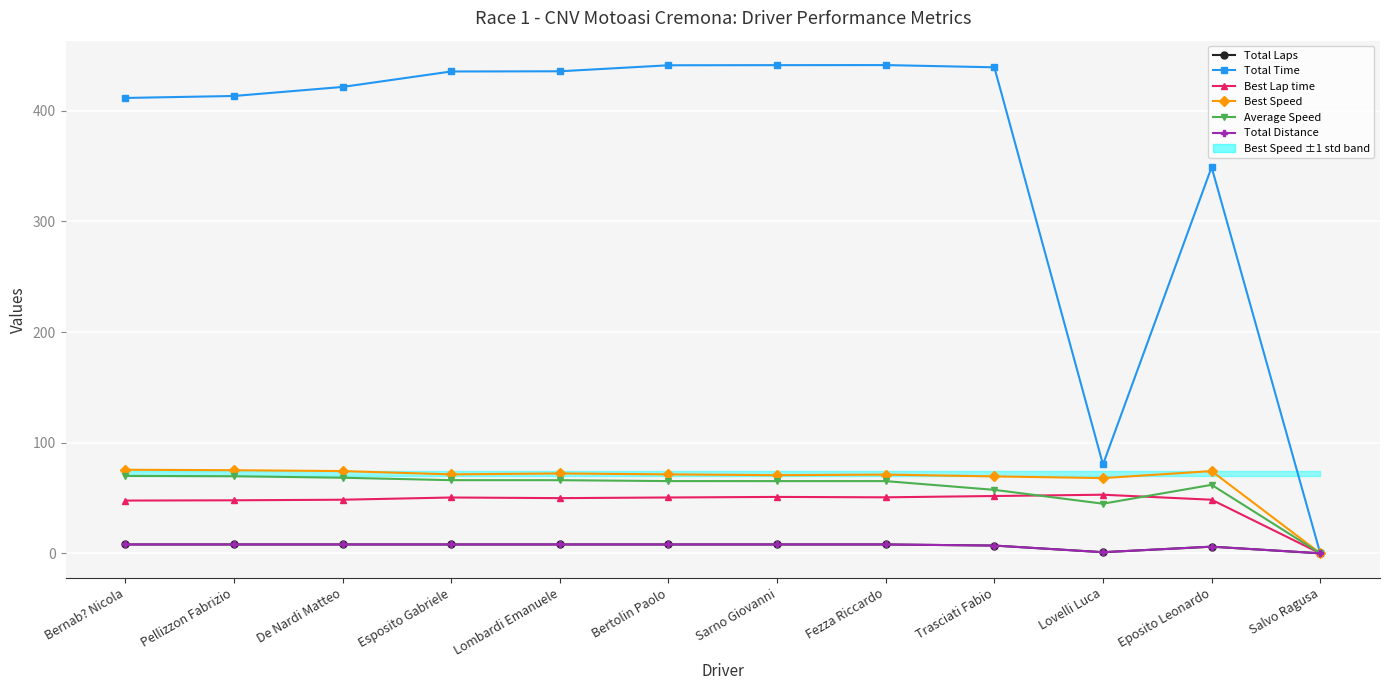

Reading right to left, transcribe all the data shown in this chart.

Total Laps: Salvo Ragusa=0.0	Eposito Leonardo=6.0	Lovelli Luca=1.0	Trasciati Fabio=7.0	Fezza Riccardo=8.0	Sarno Giovanni=8.0	Bertolin Paolo=8.0	Lombardi Emanuele=8.0	Esposito Gabriele=8.0	De Nardi Matteo=8.0	Pellizzon Fabrizio=8.0	Bernab? Nicola=8.0
Total Time: Salvo Ragusa=0.0	Eposito Leonardo=349.0	Lovelli Luca=80.3	Trasciati Fabio=439.3	Fezza Riccardo=441.3	Sarno Giovanni=441.3	Bertolin Paolo=441.2	Lombardi Emanuele=435.7	Esposito Gabriele=435.6	De Nardi Matteo=421.6	Pellizzon Fabrizio=413.4	Bernab? Nicola=411.6
Best Lap time: Salvo Ragusa=0.0	Eposito Leonardo=48.4	Lovelli Luca=53.0	Trasciati Fabio=51.8	Fezza Riccardo=50.6	Sarno Giovanni=51.0	Bertolin Paolo=50.5	Lombardi Emanuele=49.9	Esposito Gabriele=50.5	De Nardi Matteo=48.4	Pellizzon Fabrizio=47.9	Bernab? Nicola=47.7
Best Speed: Salvo Ragusa=0.0	Eposito Leonardo=74.3	Lovelli Luca=68.0	Trasciati Fabio=69.5	Fezza Riccardo=71.1	Sarno Giovanni=70.6	Bertolin Paolo=71.3	Lombardi Emanuele=72.2	Esposito Gabriele=71.4	De Nardi Matteo=74.3	Pellizzon Fabrizio=75.1	Bernab? Nicola=75.5
Average Speed: Salvo Ragusa=0.0	Eposito Leonardo=61.9	Lovelli Luca=44.8	Trasciati Fabio=57.4	Fezza Riccardo=65.3	Sarno Giovanni=65.3	Bertolin Paolo=65.3	Lombardi Emanuele=66.1	Esposito Gabriele=66.1	De Nardi Matteo=68.3	Pellizzon Fabrizio=69.7	Bernab? Nicola=70.0
Total Distance: Salvo Ragusa=0.0	Eposito Leonardo=6.0	Lovelli Luca=1.0	Trasciati Fabio=7.0	Fezza Riccardo=8.0	Sarno Giovanni=8.0	Bertolin Paolo=8.0	Lombardi Emanuele=8.0	Esposito Gabriele=8.0	De Nardi Matteo=8.0	Pellizzon Fabrizio=8.0	Bernab? Nicola=8.0